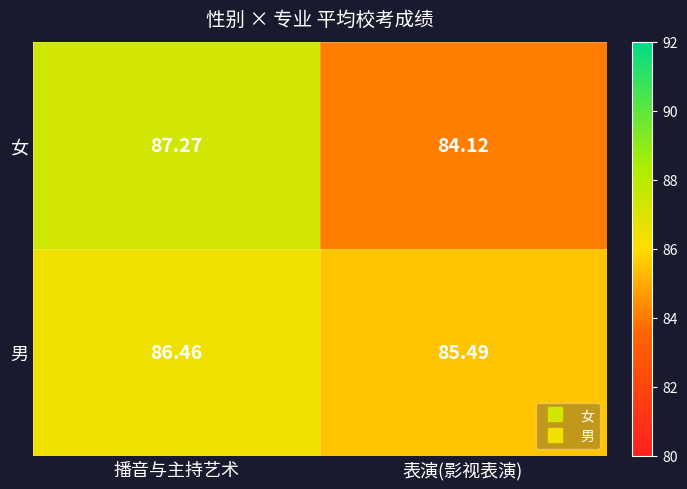

Which series has the largest range (max minus min)?

女